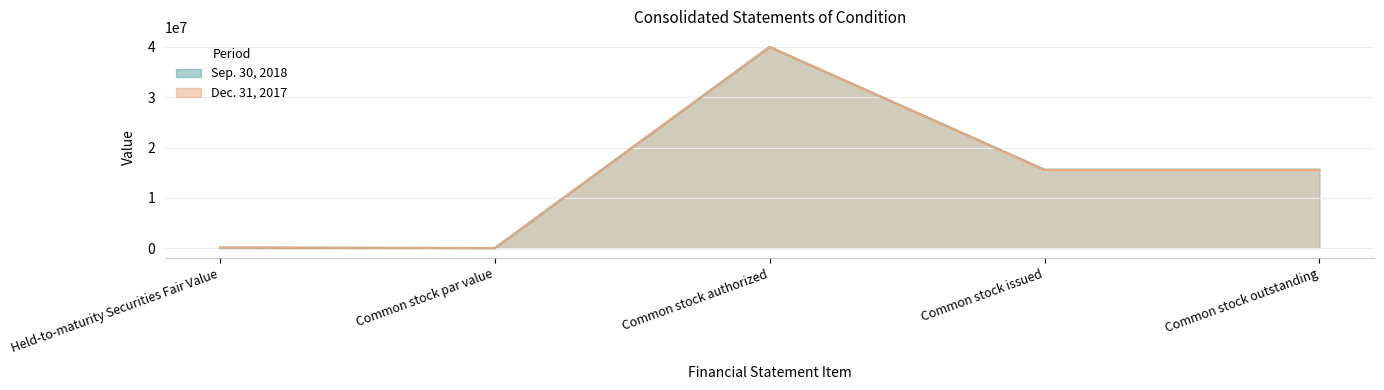

What position from the right is Common stock par value?

4